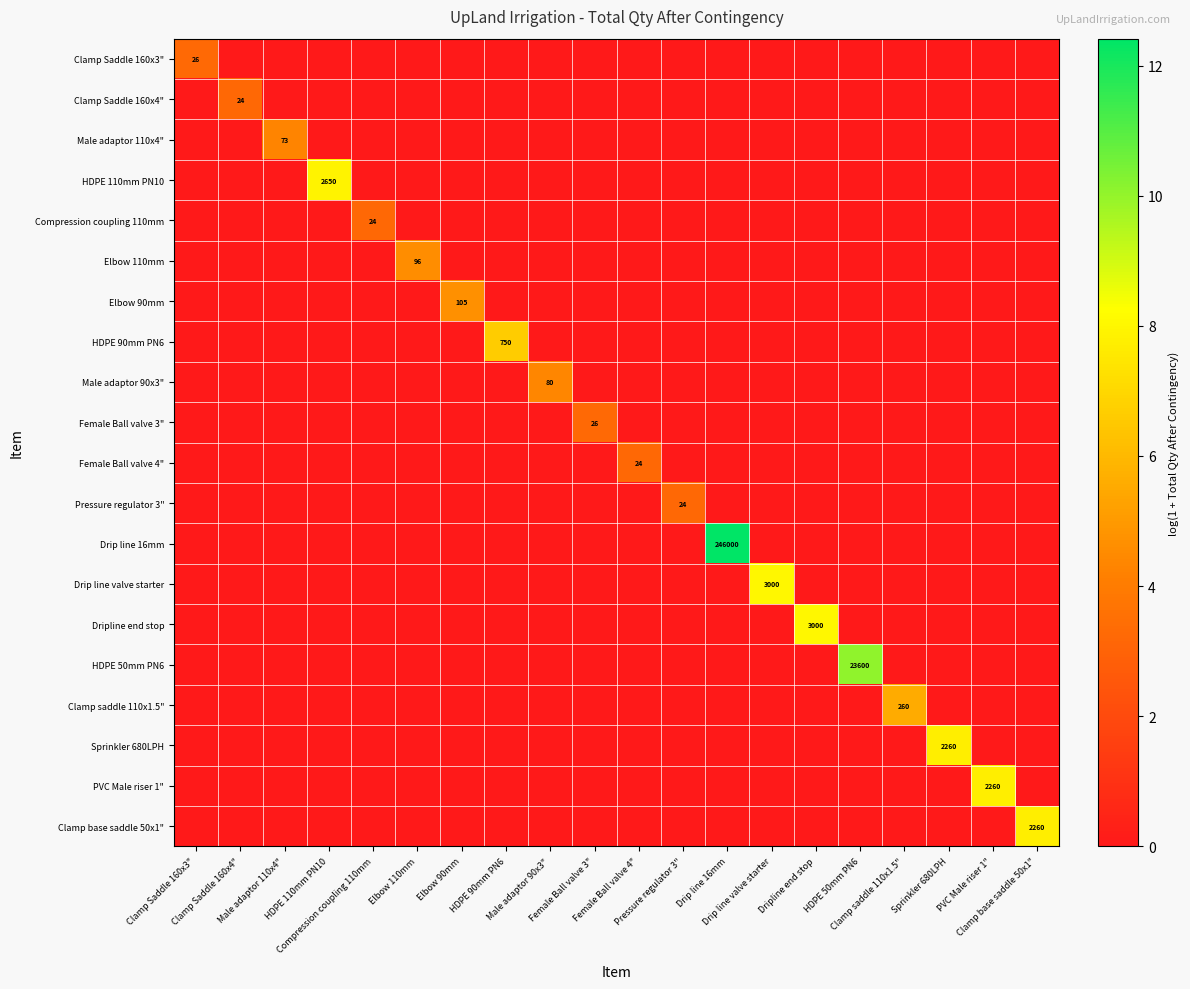

Rank the categories by Clamp Saddle 160x4" value from lowest to highest.

Clamp Saddle 160x3", Male adaptor 110x4", HDPE 110mm PN10, Compression coupling 110mm, Elbow 110mm, Elbow 90mm, HDPE 90mm PN6, Male adaptor 90x3", Female Ball valve 3", Female Ball valve 4", Pressure regulator 3", Drip line 16mm, Drip line valve starter, Dripline end stop, HDPE 50mm PN6, Clamp saddle 110x1.5", Sprinkler 680LPH, PVC Male riser 1", Clamp base saddle 50x1", Clamp Saddle 160x4"